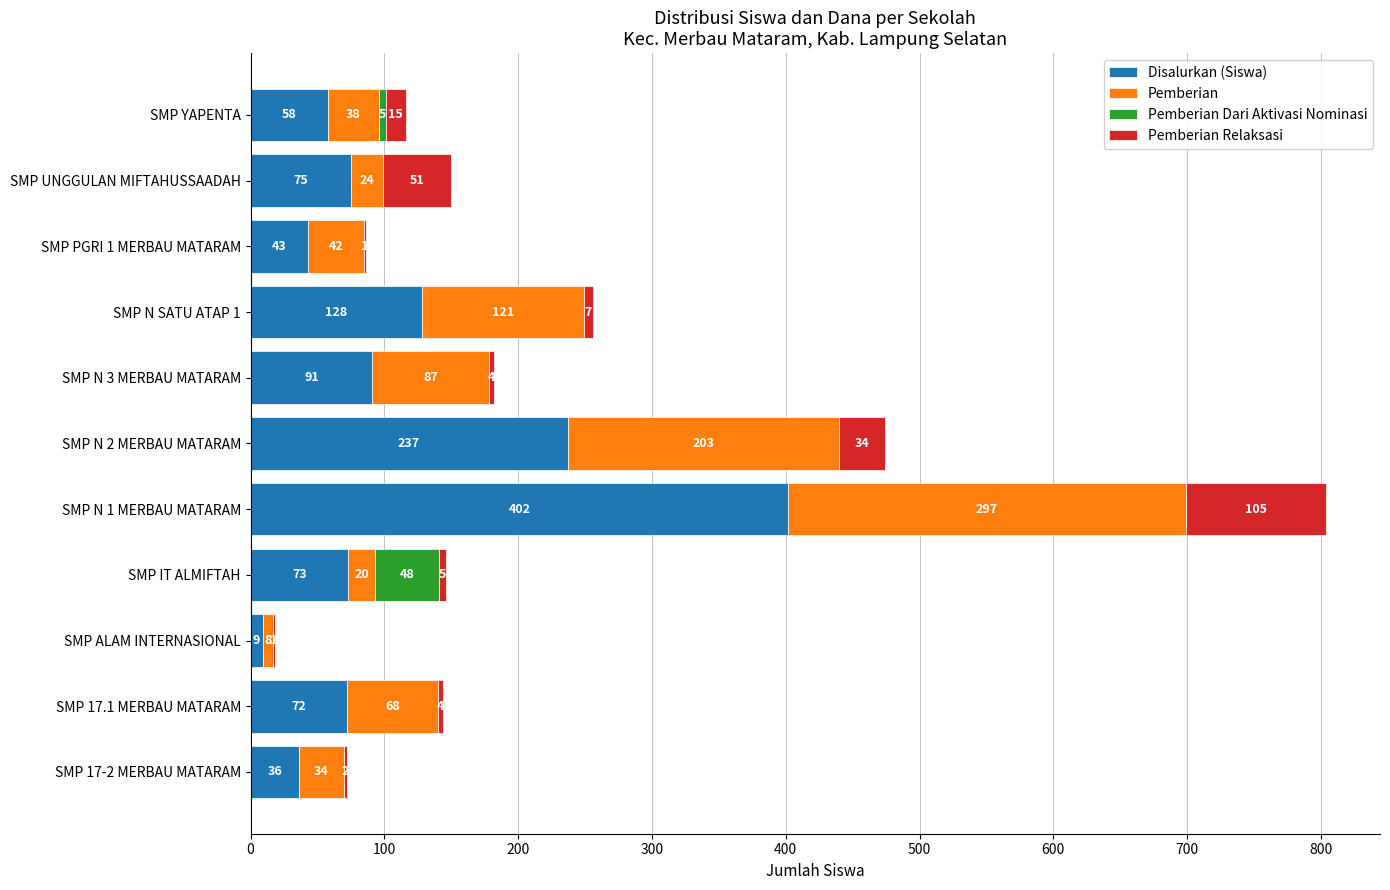

What is the total value across all series at SMP N 3 MERBAU MATARAM?

182